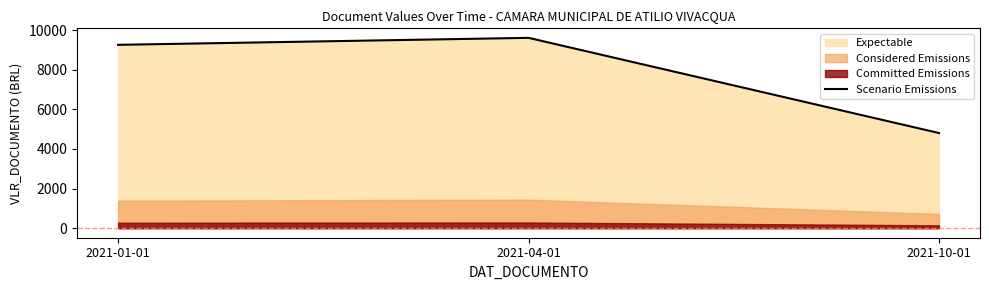

Where does the data first go above 9259?

2021-01-01